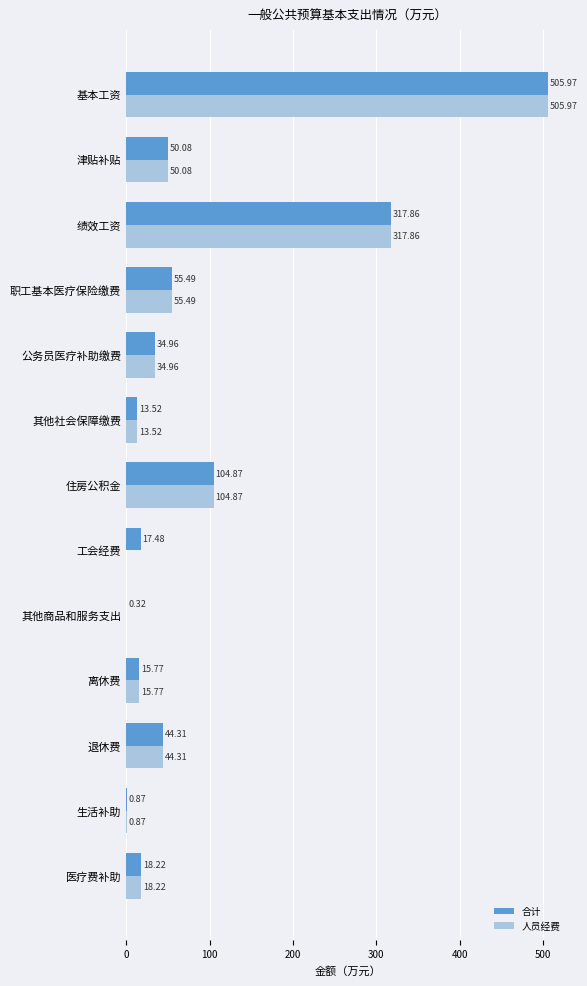

Which series changed the most between 职工基本医疗保险缴费 and 工会经费?

人员经费